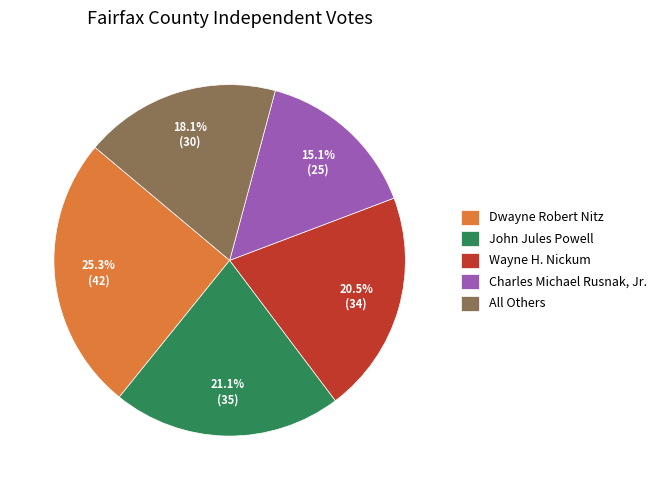

Which category has the smallest portion of the pie?

Charles Michael Rusnak, Jr.